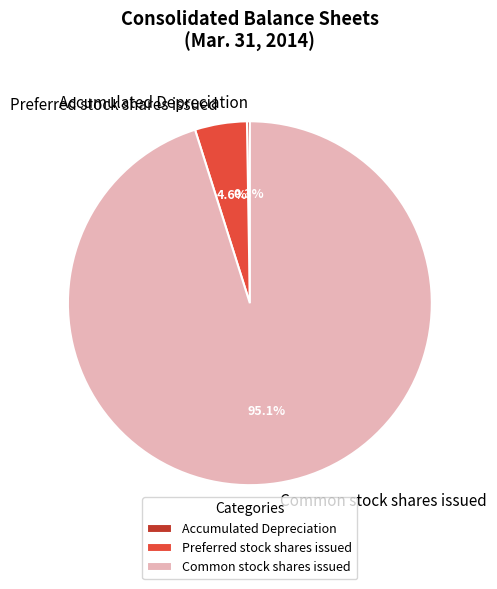

What portion of the pie excludes Preferred stock shares issued?

95.4%